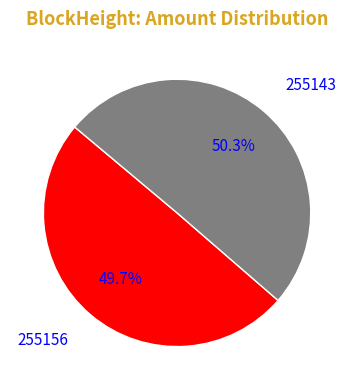

Approximately how many times larger is the value at 255143 compared to 255156?

1.0